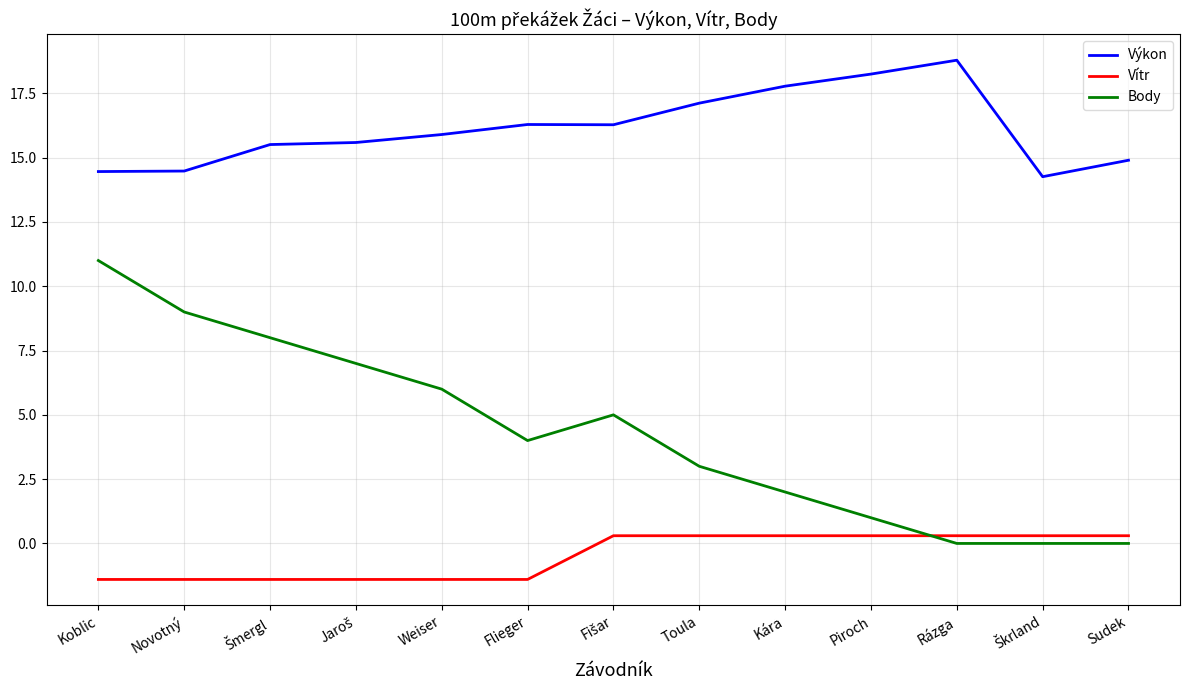

What value does the Vítr series have at Flieger?

-1.4